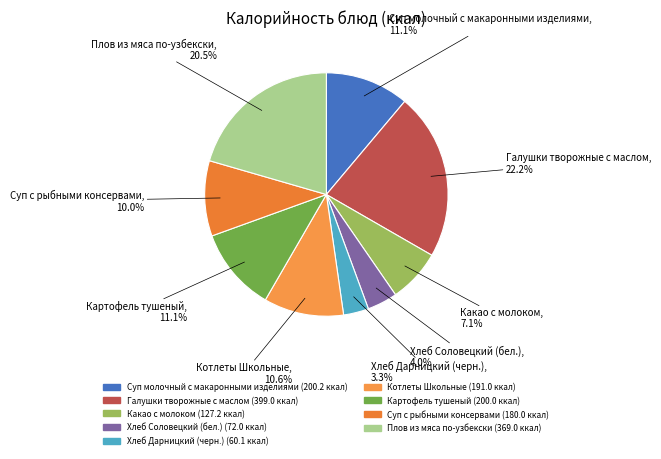

To the nearest percent, what portion does Суп с рыбными консервами represent?

10%